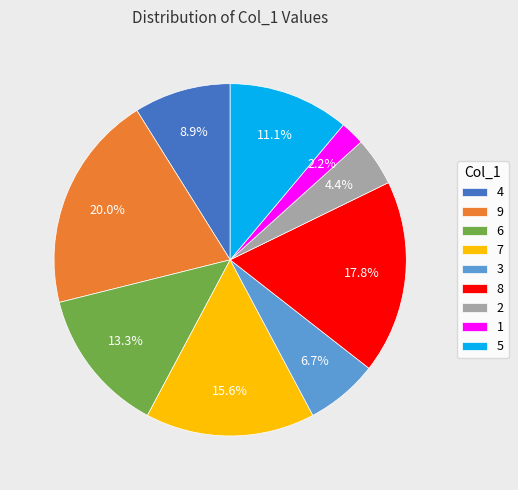

What percentage do 8 and 1 together represent?

20.0%